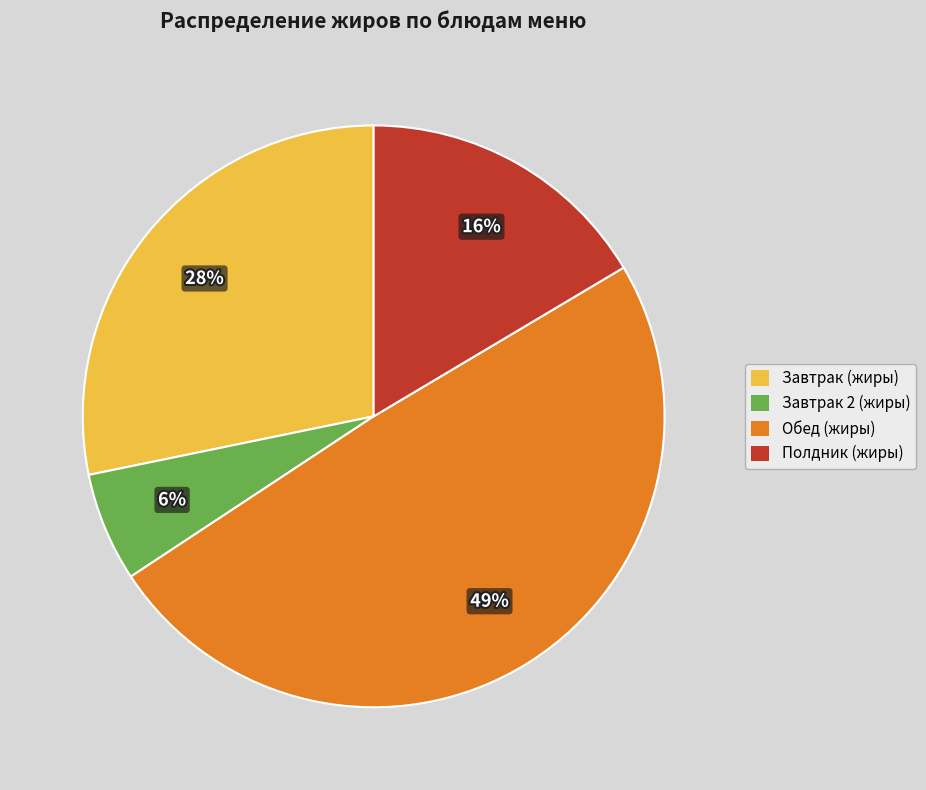

To the nearest percent, what is the average slice percentage?

25%